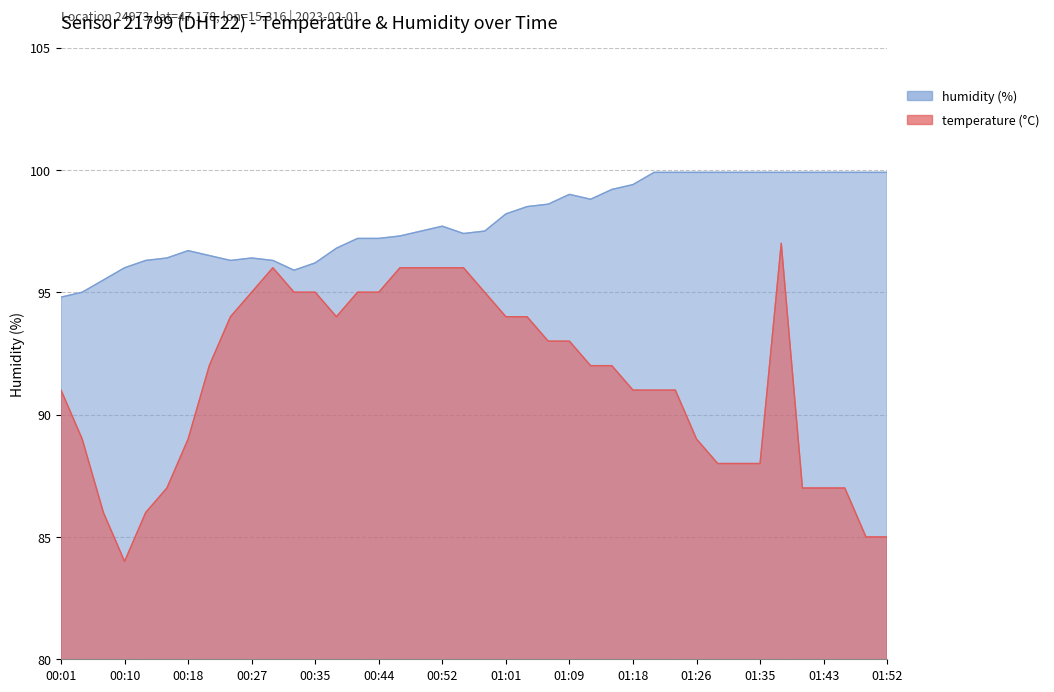

How many values in the temperature series are below 92?

19